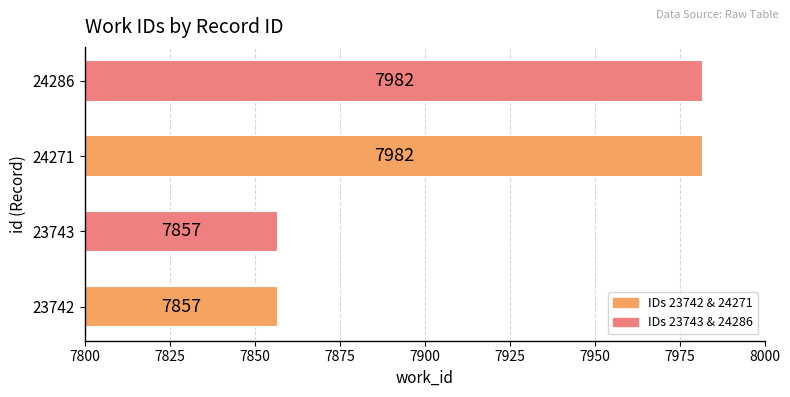

The value at 23742 is 7857. True or false?

True